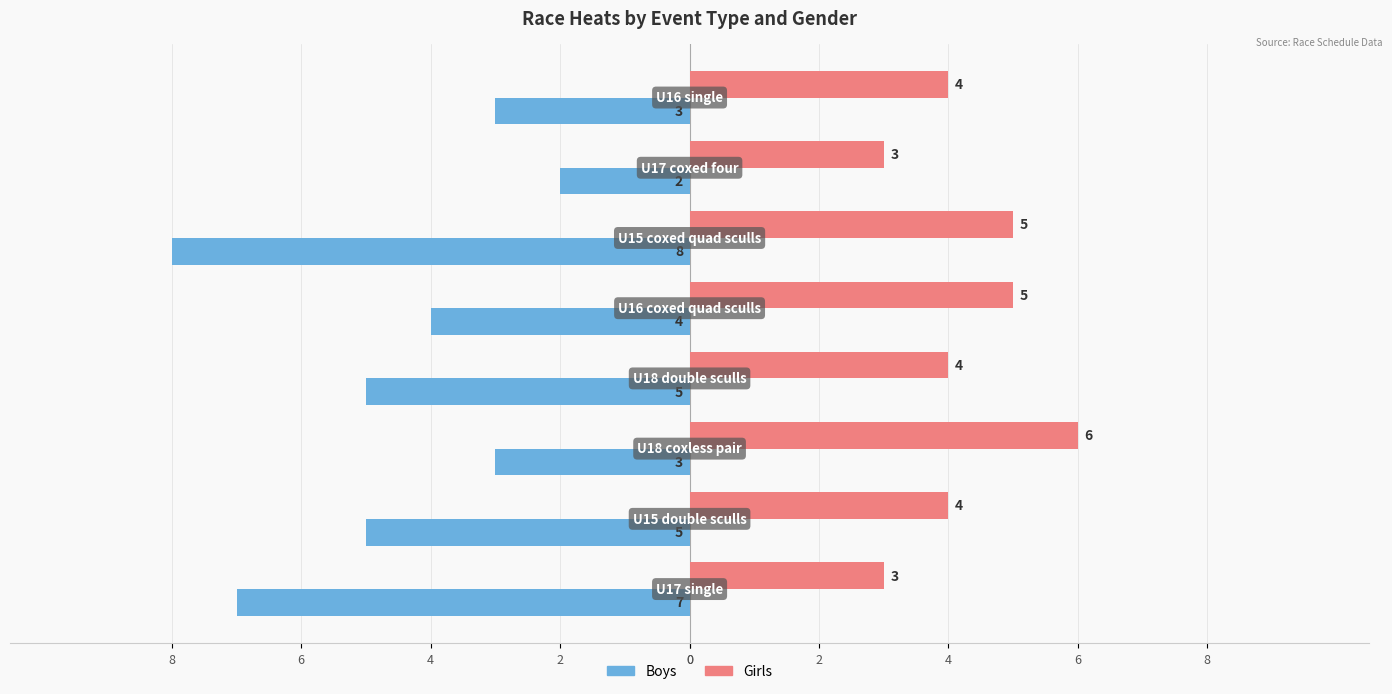

How many Girls values are between 4 and 5?

5